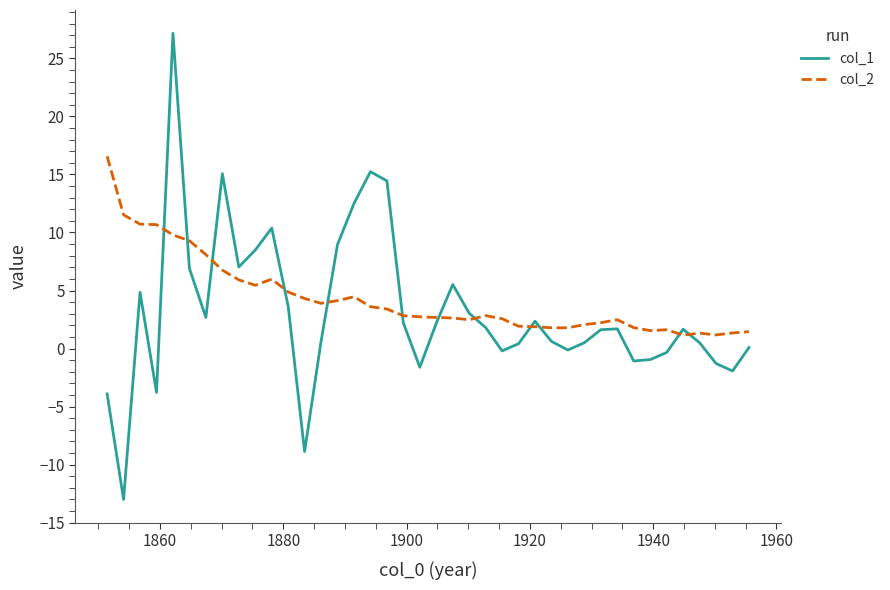

True or false: col_2 and col_1 intersect in this chart.

True